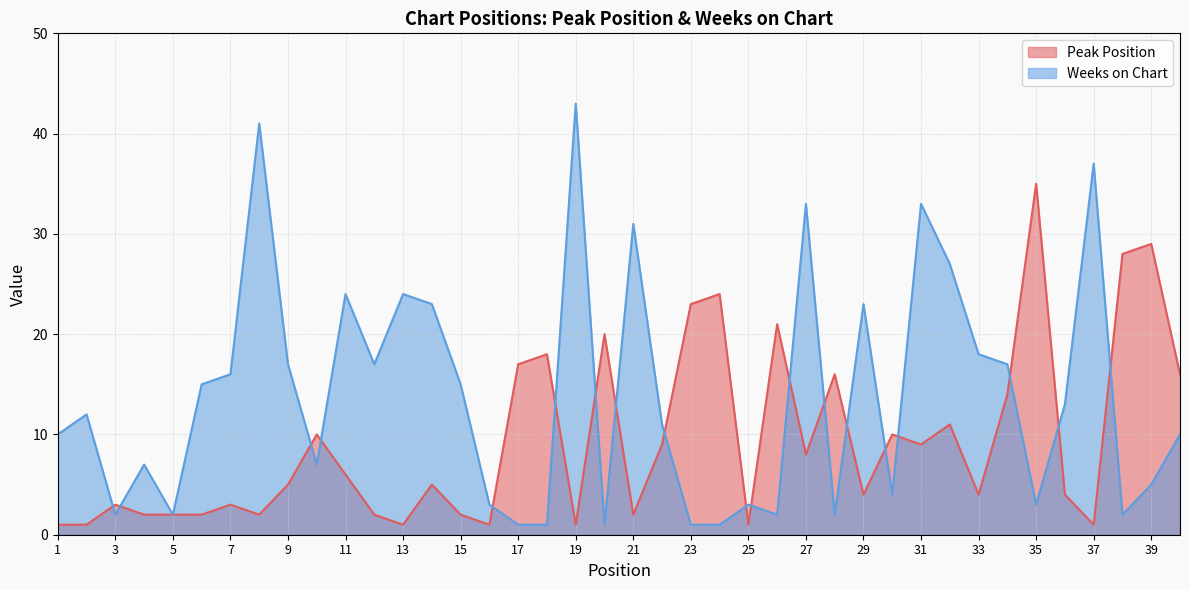

The value of Peak Position at 3 is 3. True or false?

True